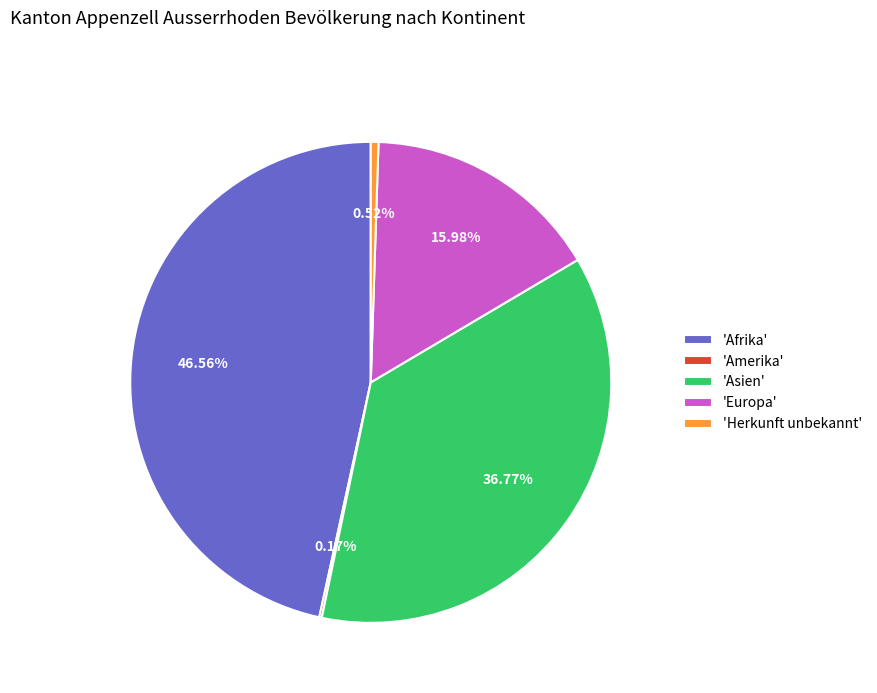

Is there any slice that represents more than half of the pie?

No